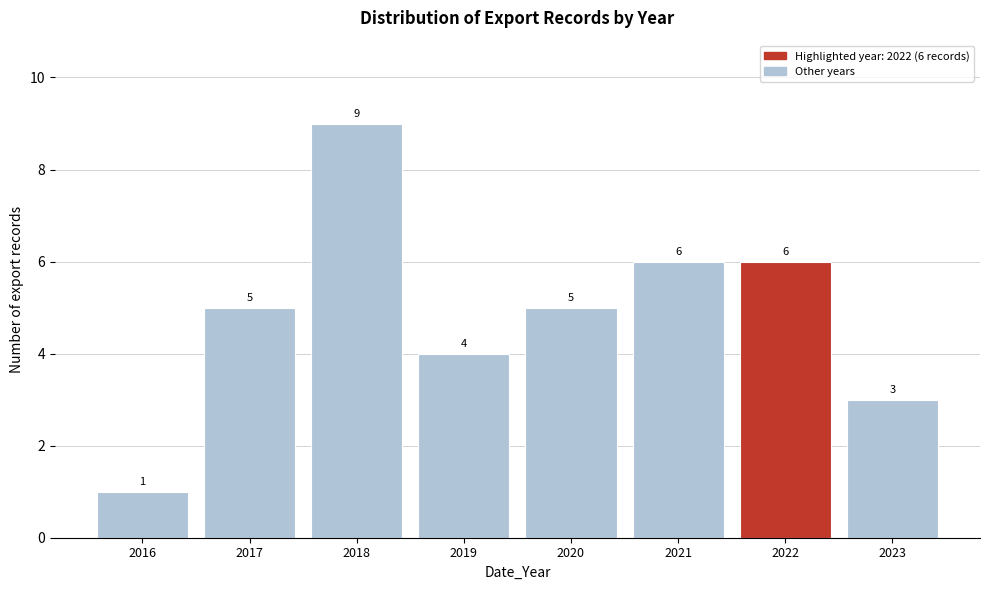

Reading right to left, transcribe all the data shown in this chart.

2023=3	2022=6	2021=6	2020=5	2019=4	2018=9	2017=5	2016=1